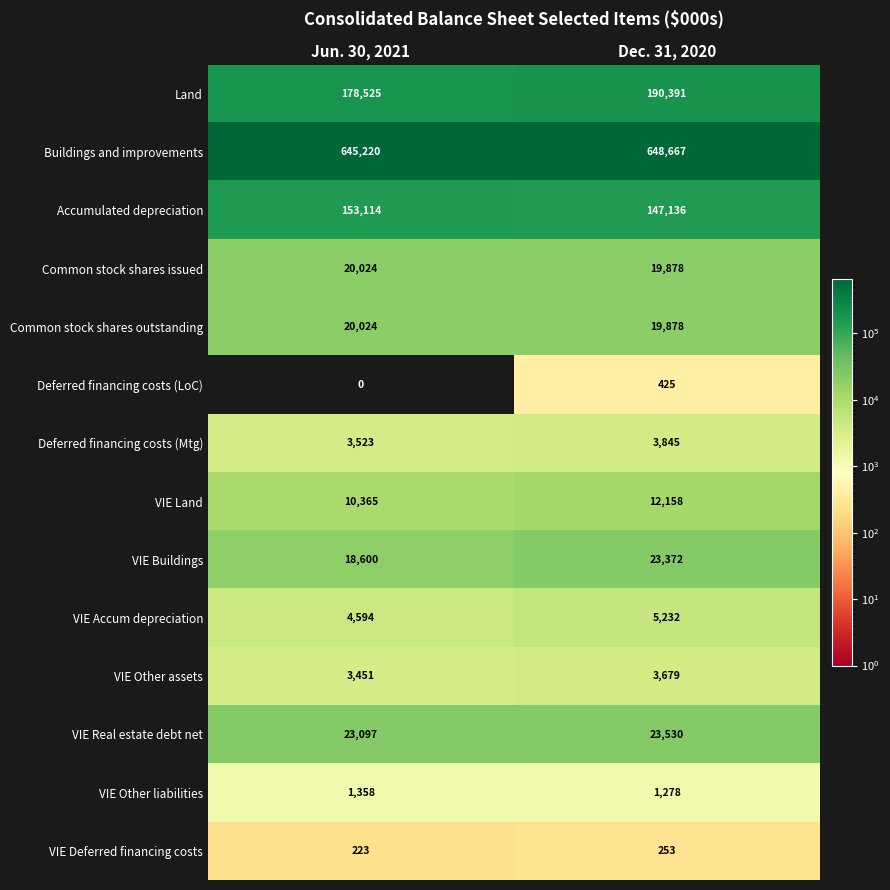

What is the sum of all Deferred financing costs (Mtg) values?

7368